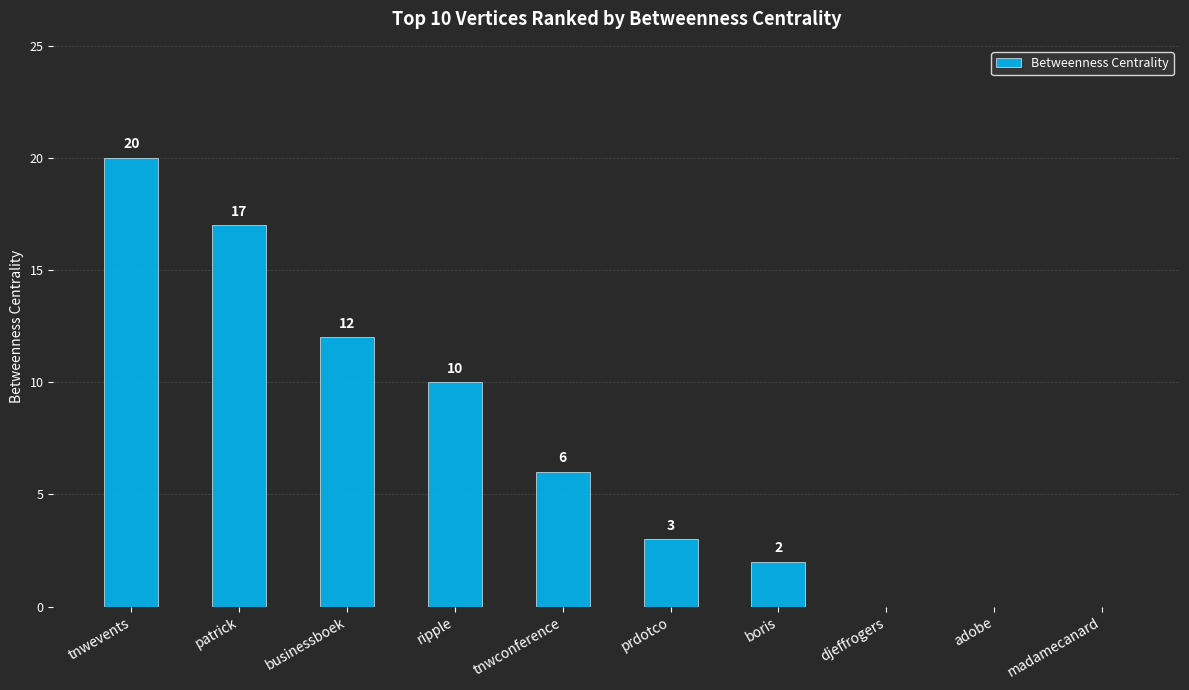

What is the sum of the values at tnwconference and ripple?

16